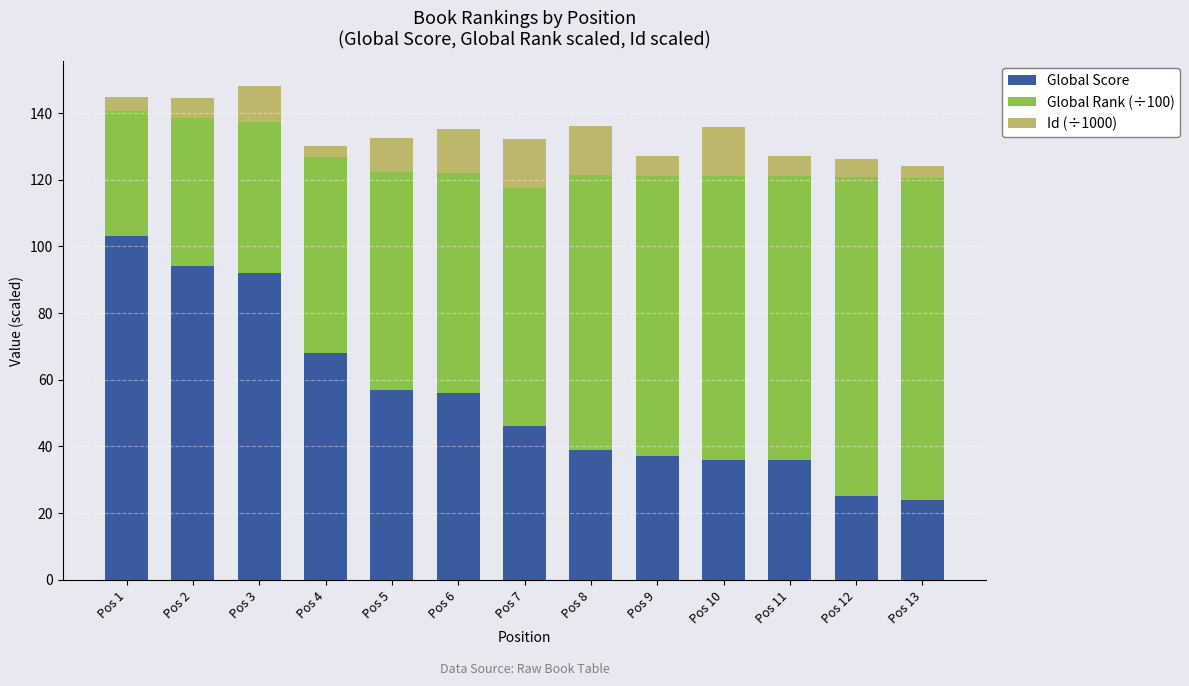

What is the maximum value for Global Score?

103.0